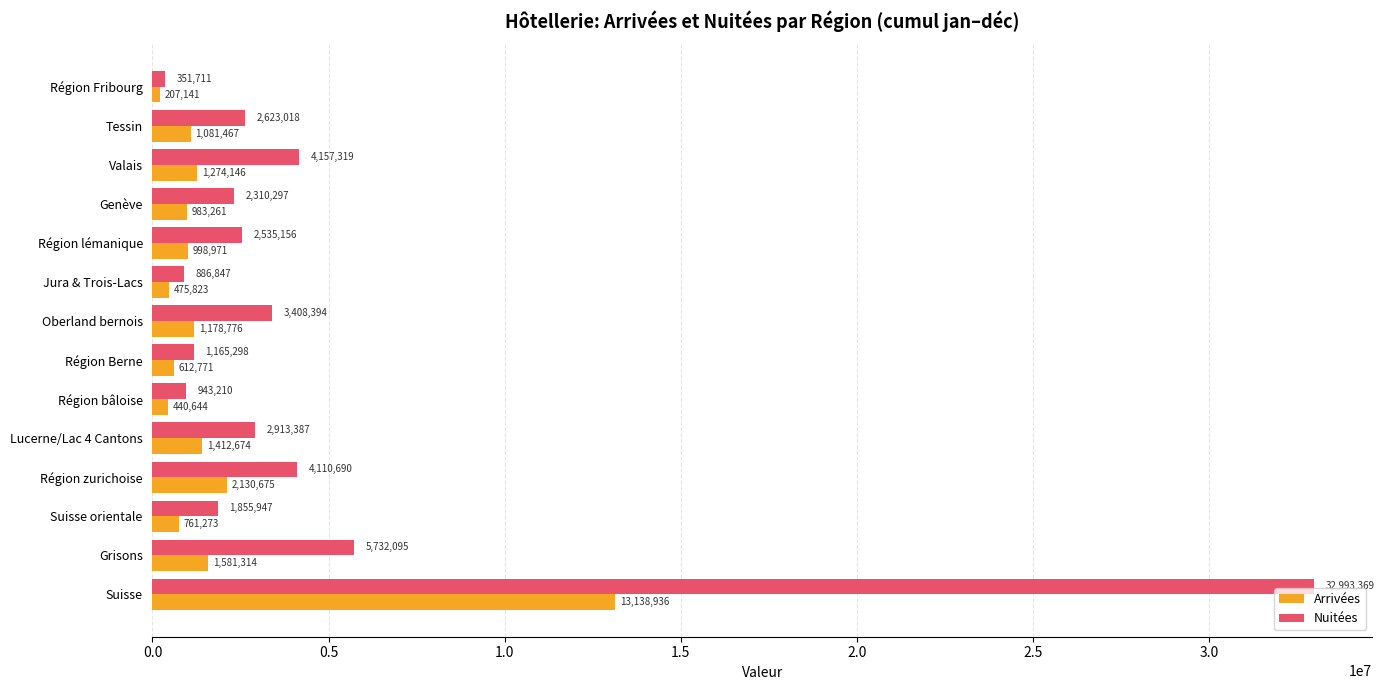

The Nuitées series shows 32993369 at Suisse. True or false?

True